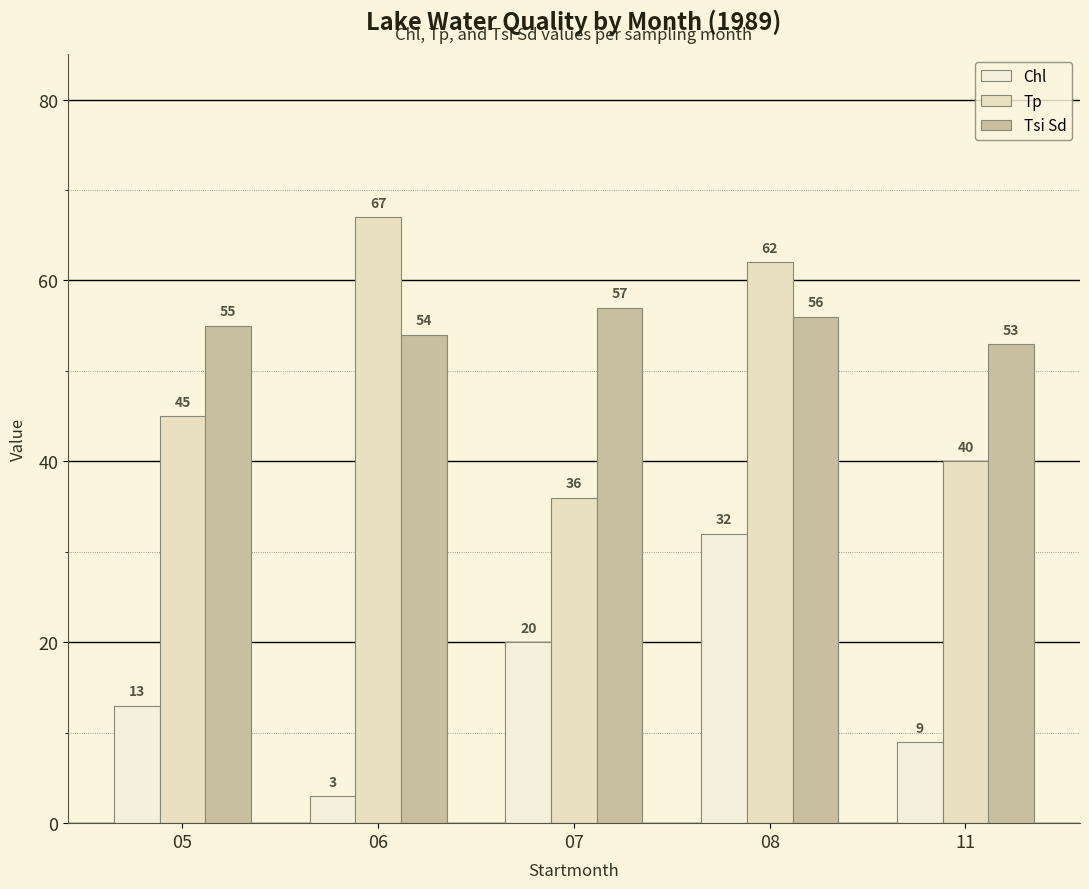

What is the difference between the highest and lowest values at 05?

42